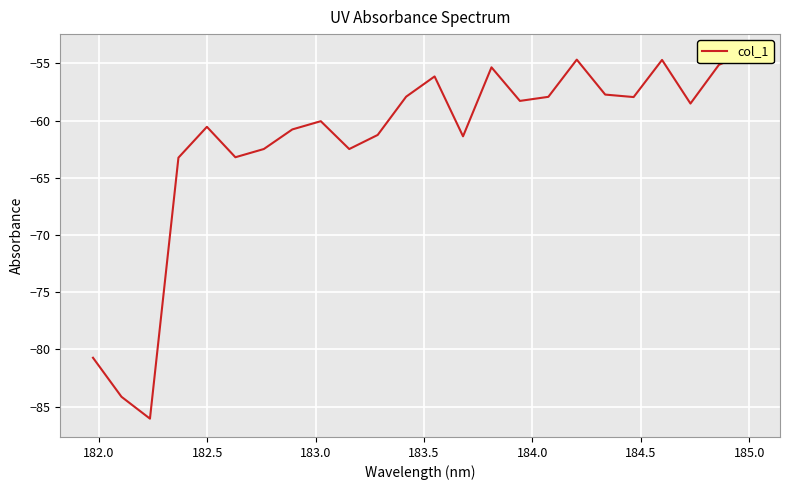

What is the difference between the maximum and minimum values?

32.0